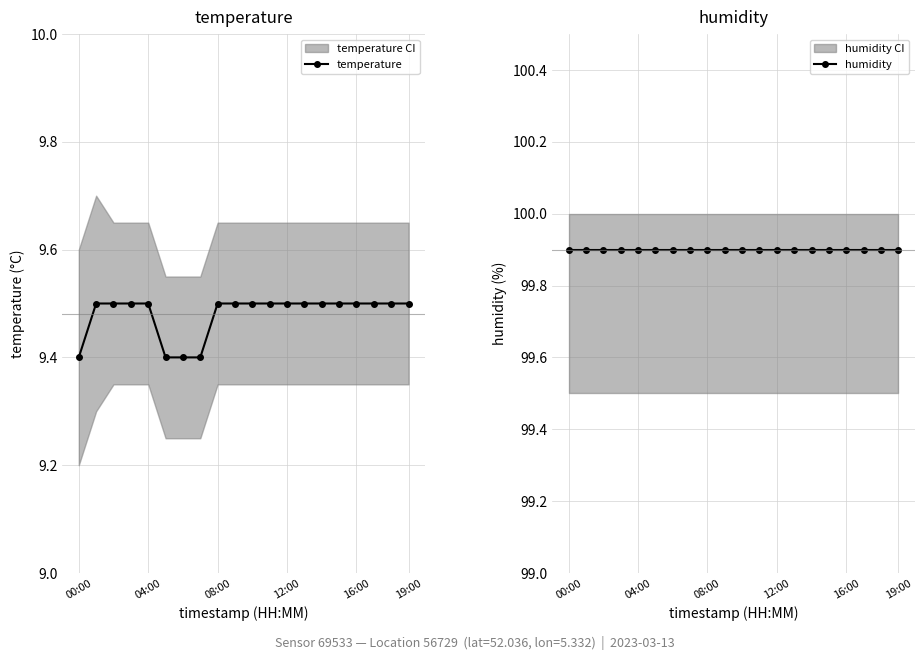

Count the temperature values in the range 9 to 10.

20